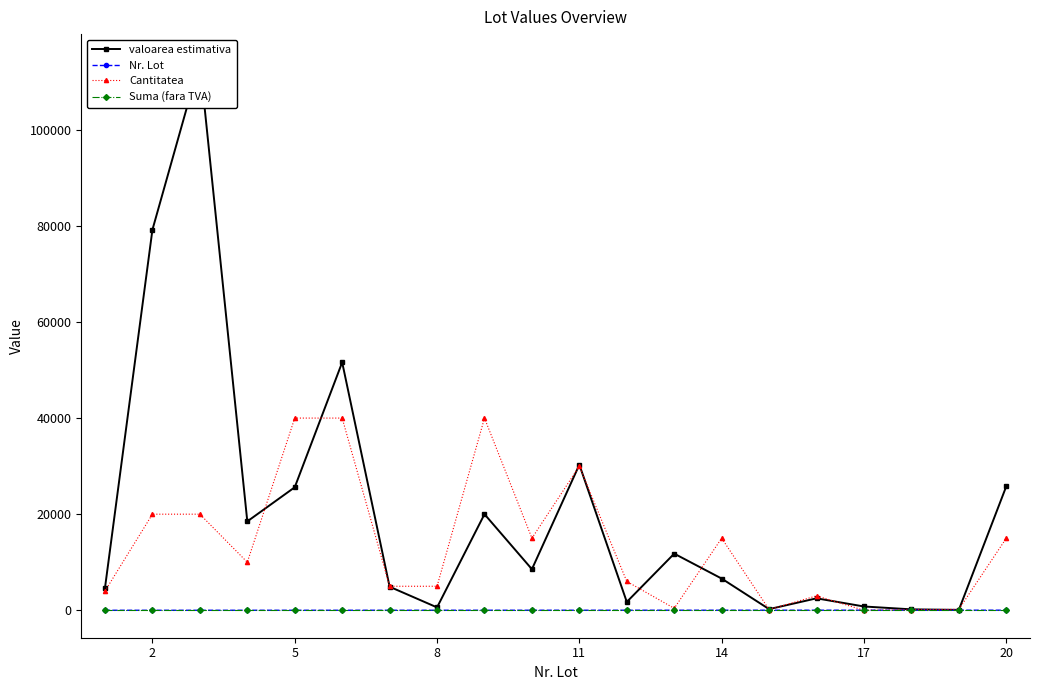

Which series has the largest total across all categories?

valoarea estimativa